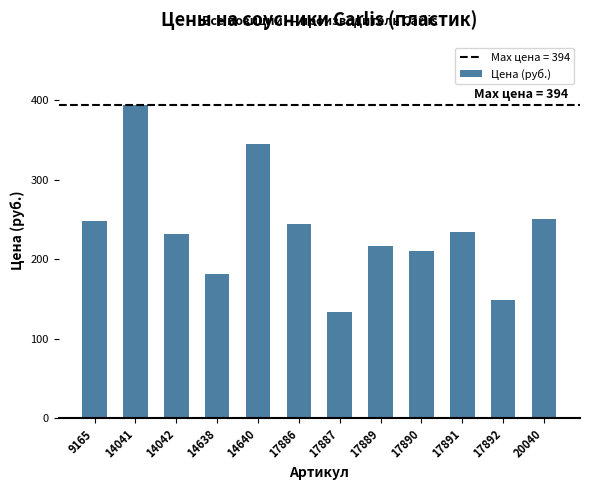

What is the sum of all values?

2841